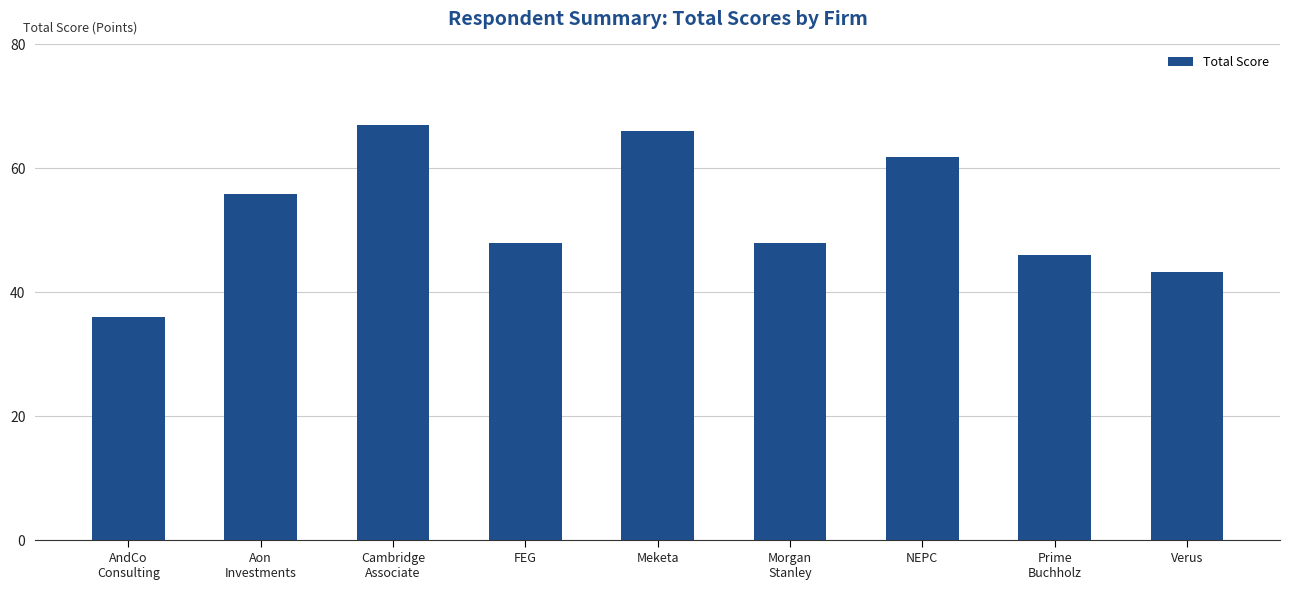

True or false: the data shows 28.5 at Aon
Investments.

False